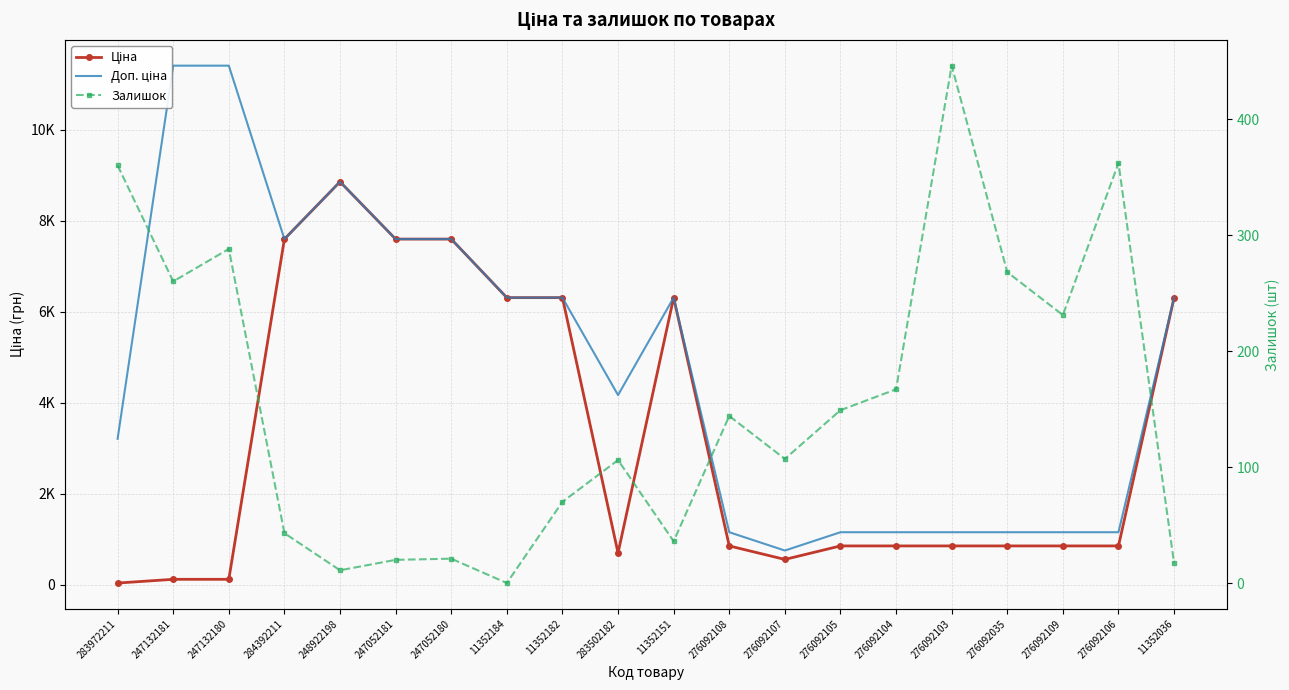

What is the value of the Залишок point at the 18th from the left?

231.0